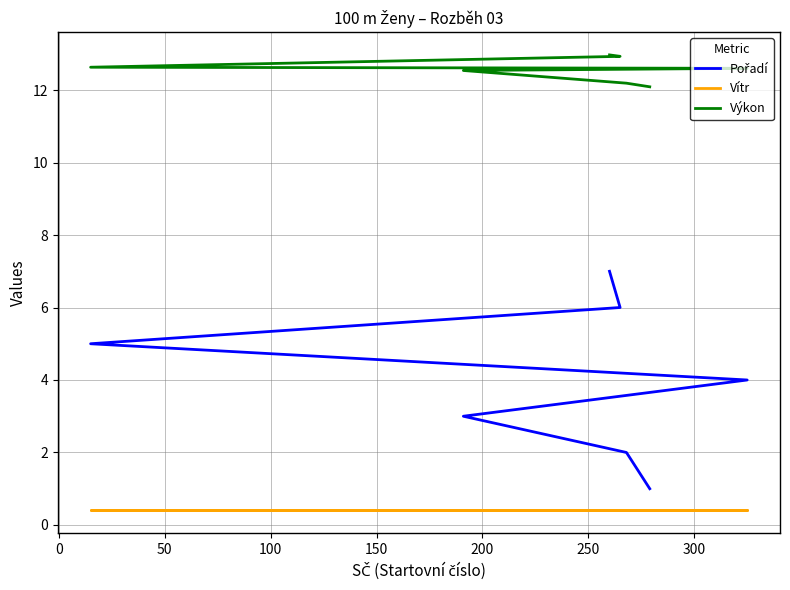

What is the sum of all Pořadí values?

28.0